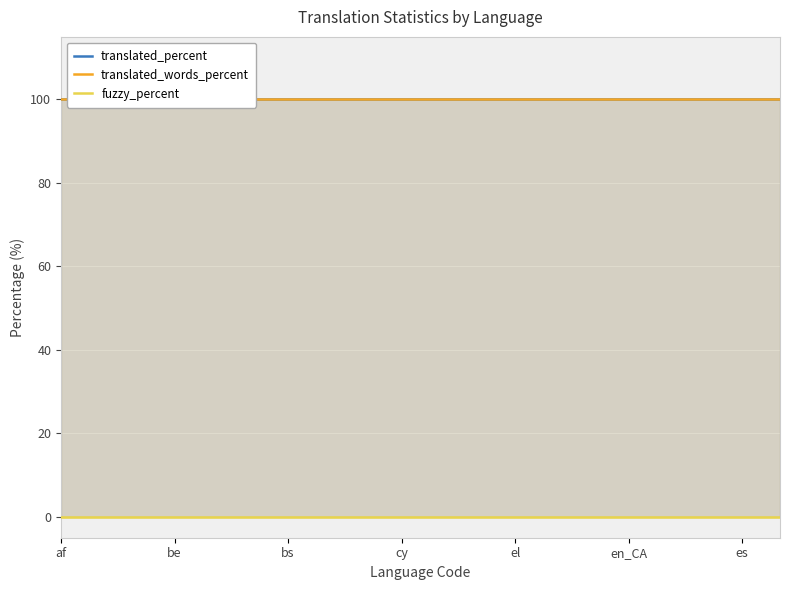

True or false: translated_words_percent and fuzzy_percent intersect in this chart.

False